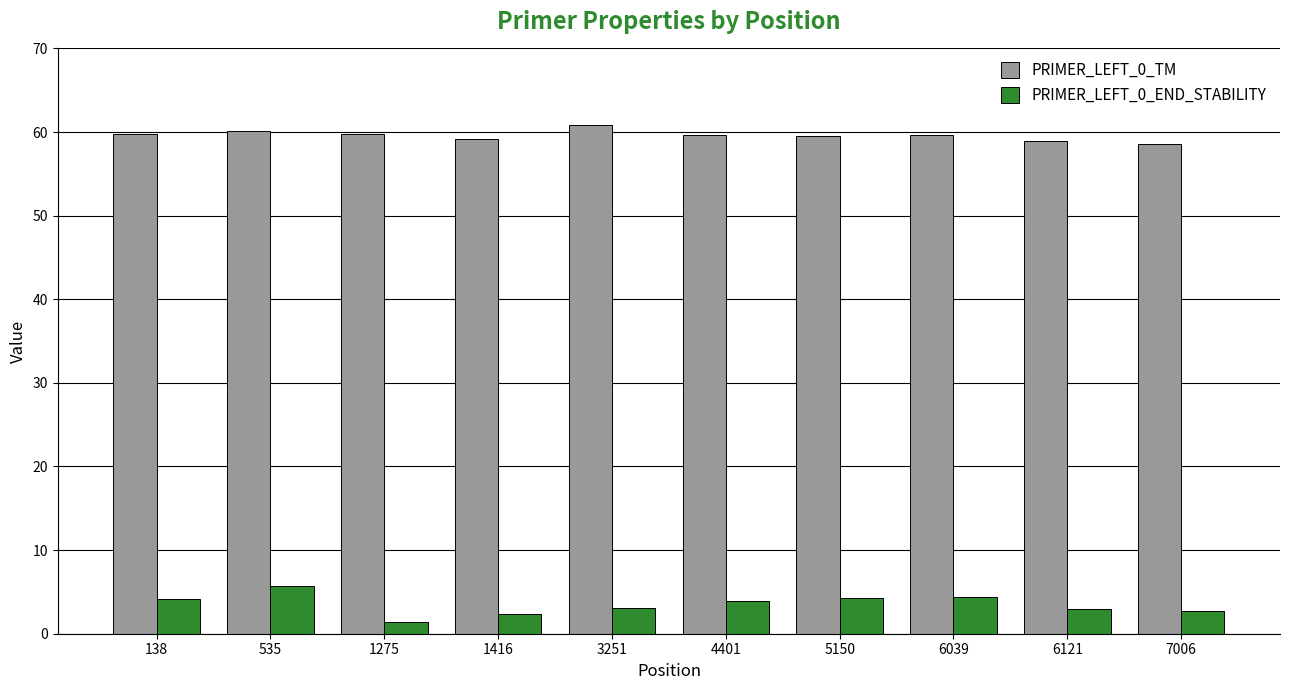

True or false: PRIMER_LEFT_0_END_STABILITY has a value of 5.1 at 6121.

False